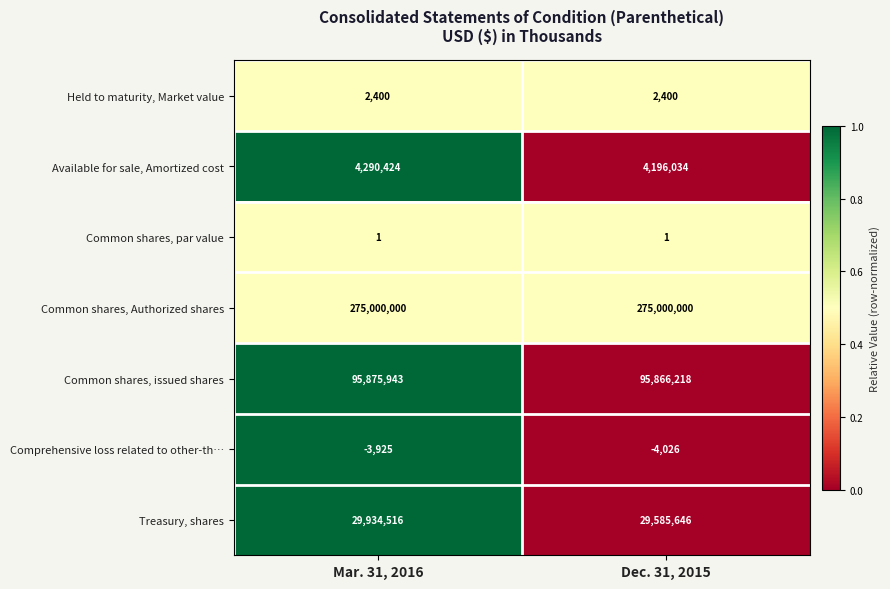

Reading left to right, transcribe all the data shown in this chart.

Held to maturity, Market value: 2400	2400
Available for sale, Amortized cost: 4290424	4196034
Common shares, par value: 1	1
Common shares, Authorized shares: 275000000	275000000
Common shares, issued shares: 95875943	95866218
Comprehensive loss related to other-th…: -3925	-4026
Treasury, shares: 29934516	29585646